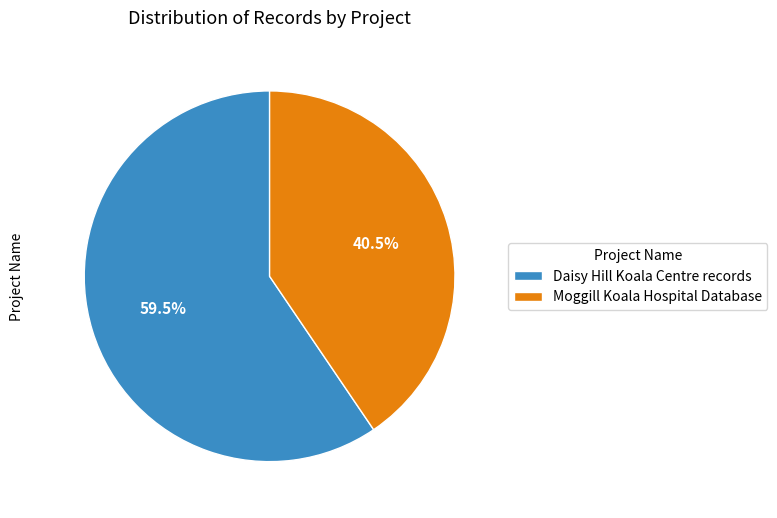

Which has a higher value, Moggill Koala Hospital Database or Daisy Hill Koala Centre records?

Daisy Hill Koala Centre records